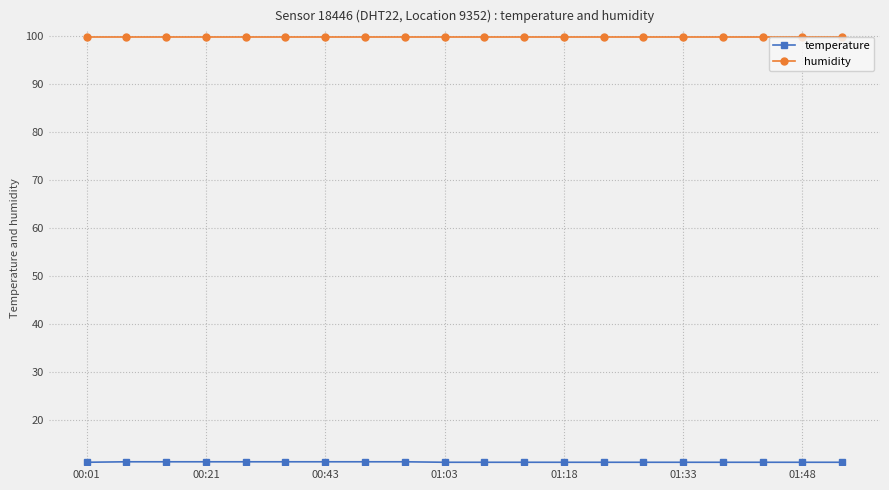

What is the maximum value for humidity?

99.9